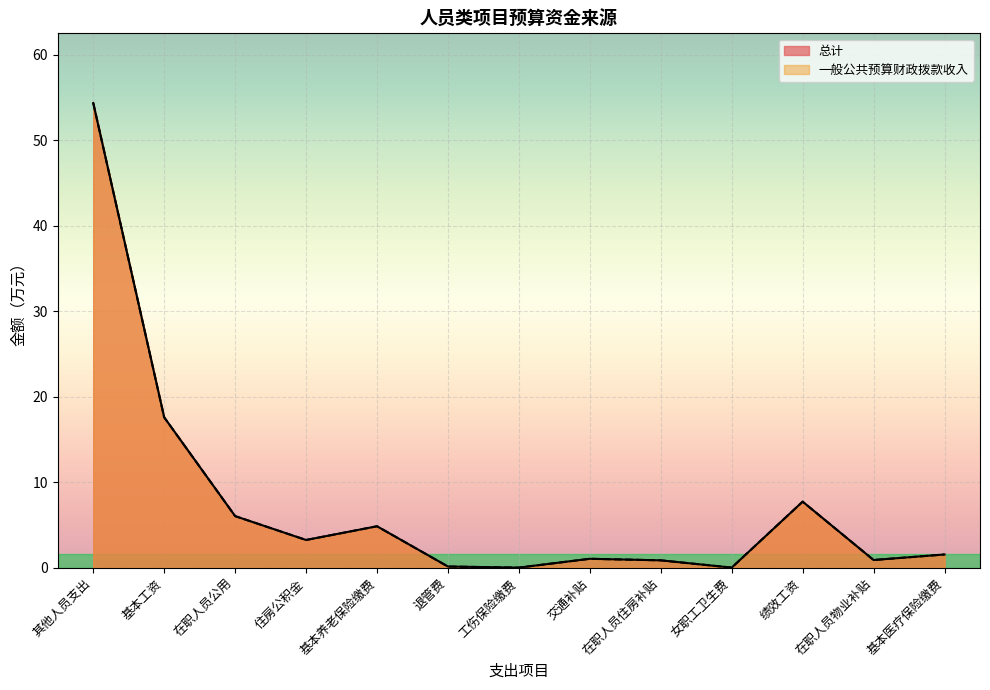

Reading left to right, what are all the values shown in this chart?

总计: 54.4	17.6	6.0	3.3	4.9	0.1	0.0	1.1	0.9	0.0	7.7	0.9	1.6
一般公共预算财政拨款收入: 54.4	17.6	6.0	3.3	4.9	0.1	0.0	1.1	0.9	0.0	7.7	0.9	1.6